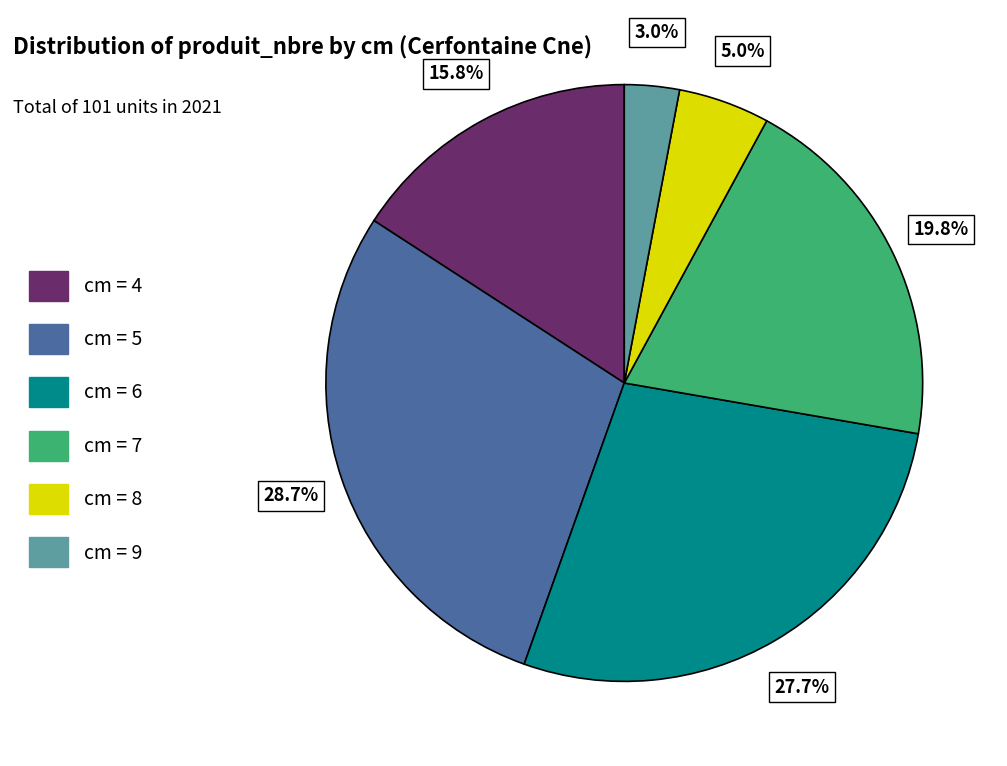

Rank the categories by value from highest to lowest.

cm = 5, cm = 6, cm = 7, cm = 4, cm = 8, cm = 9